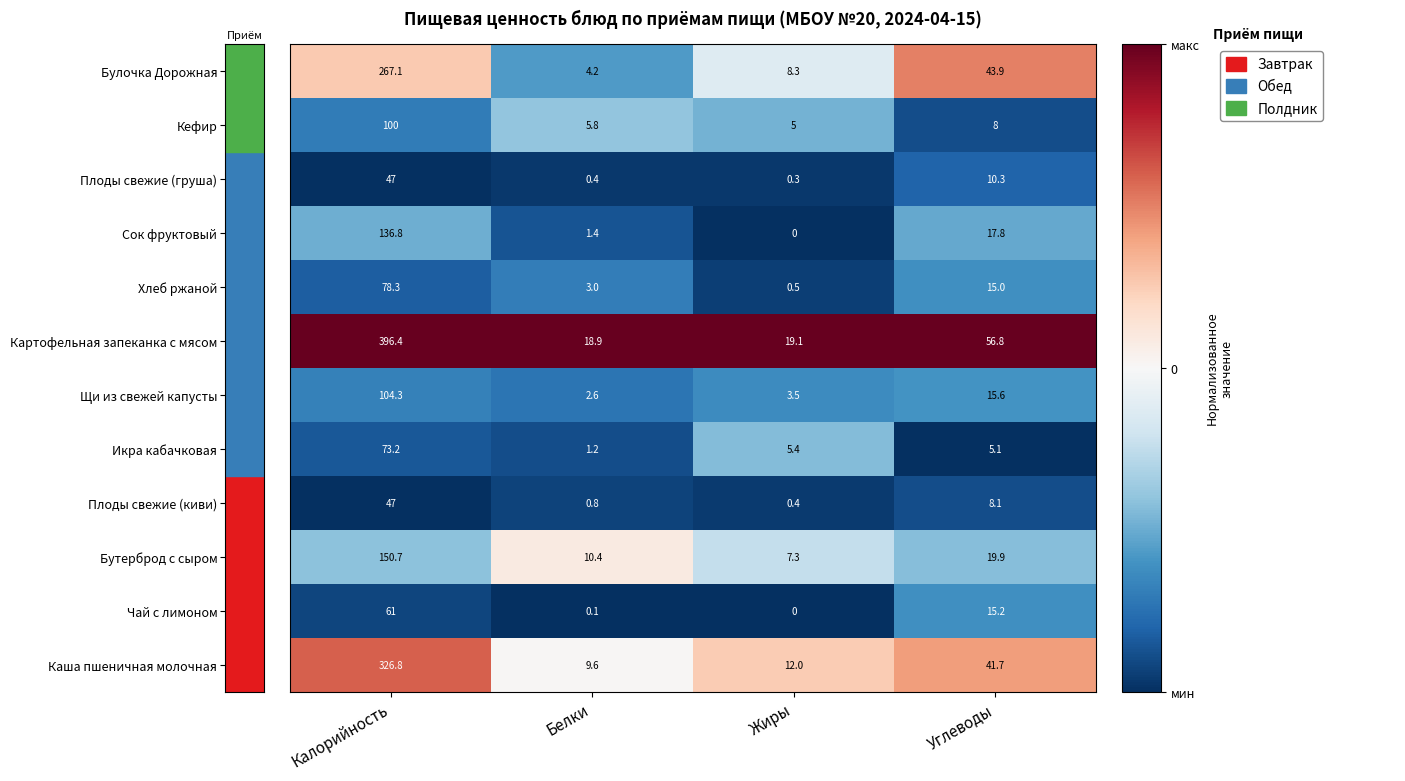

At which category is the sum across all series the highest?

Калорийность